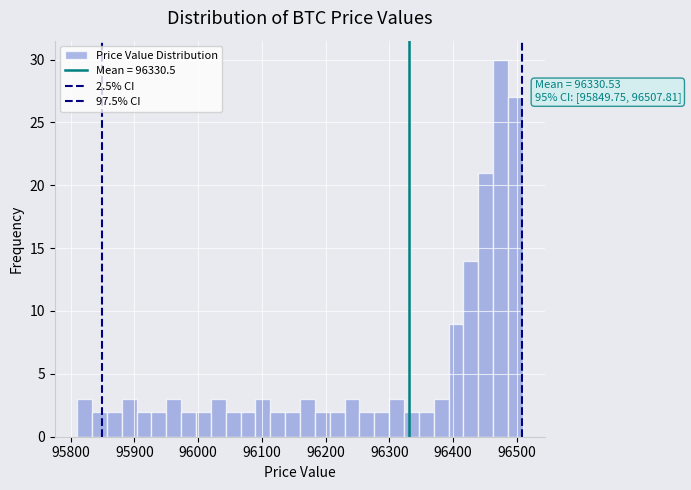

Read against the x-axis, roughly where is the centre of the tallest bar?

96470